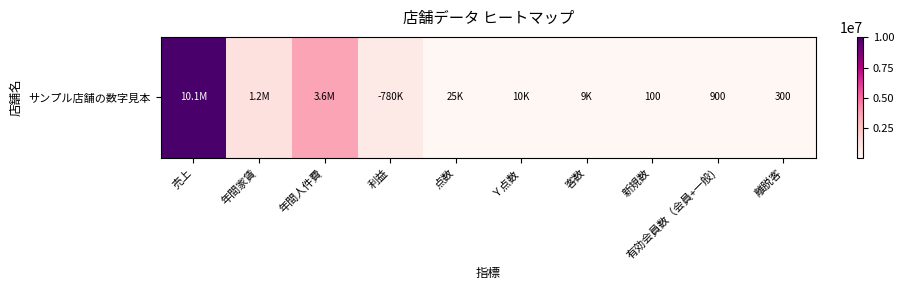

Reading left to right, list all the values displayed in this chart.

売上=10050000	年間家賃=1200000	年間人件費=3600000	利益=780000	点数=25000	Ｙ点数=10000	客数=9000	新規数=100	有効会員数（会員+一般)=900	離脱客=300